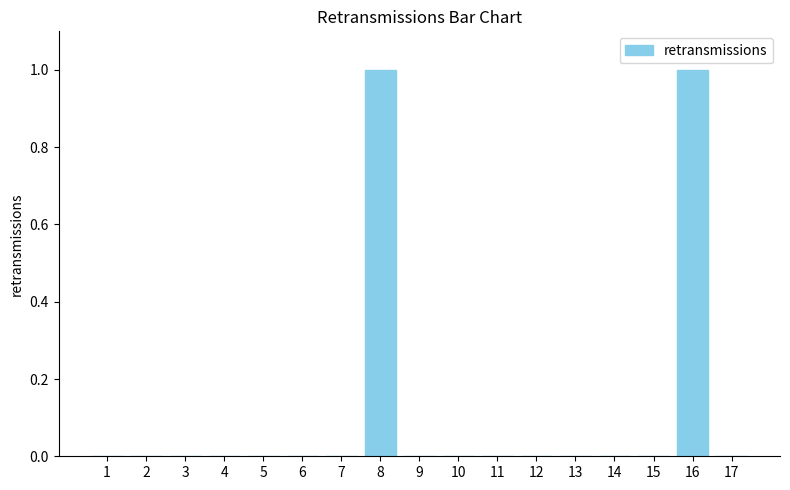

Between 16 and 17, which is larger?

16